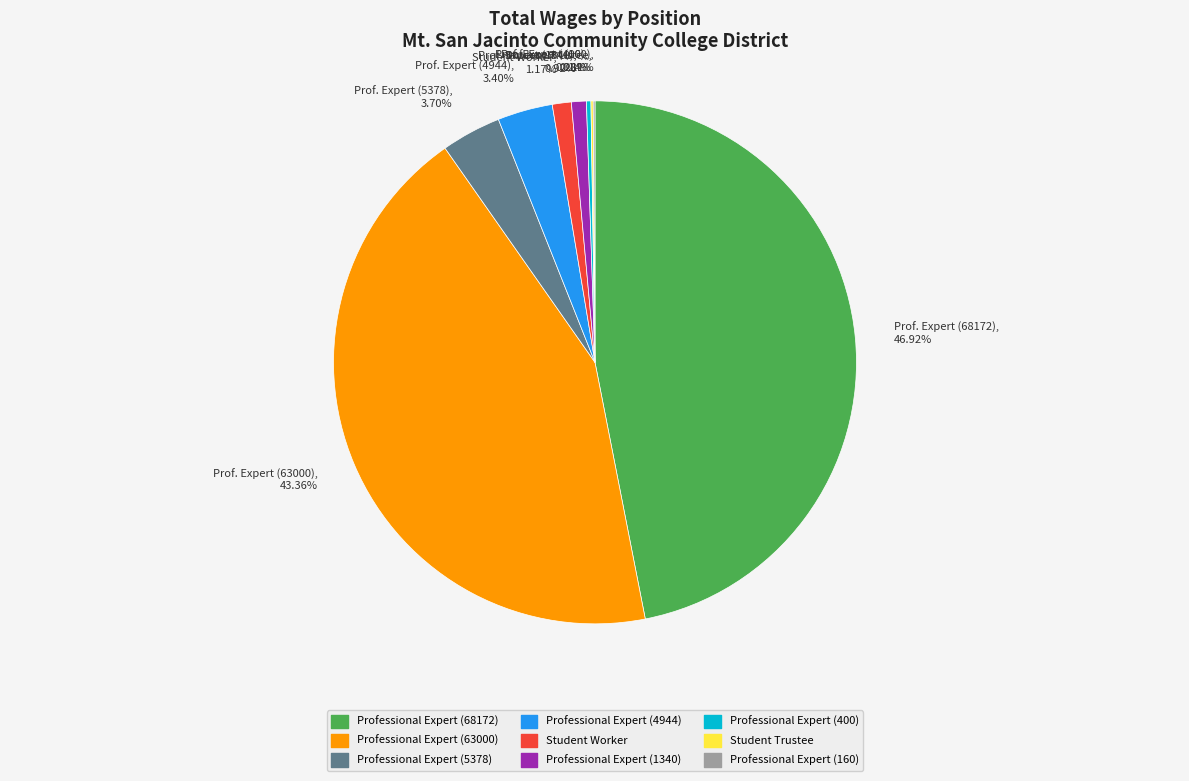

Is there a majority slice in this chart?

No